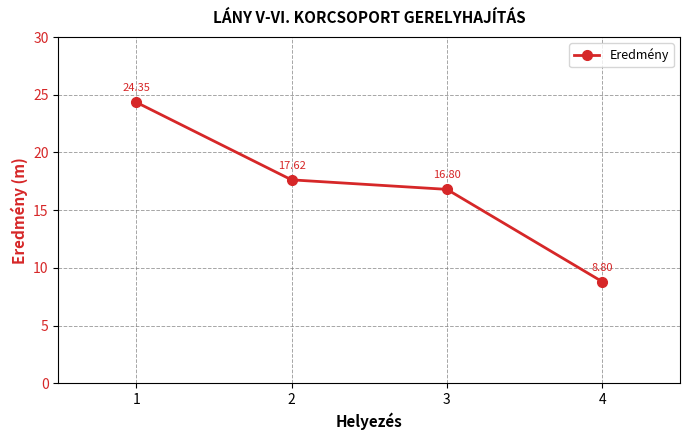

The chart shows a value of 5.6 at 2. True or false?

False